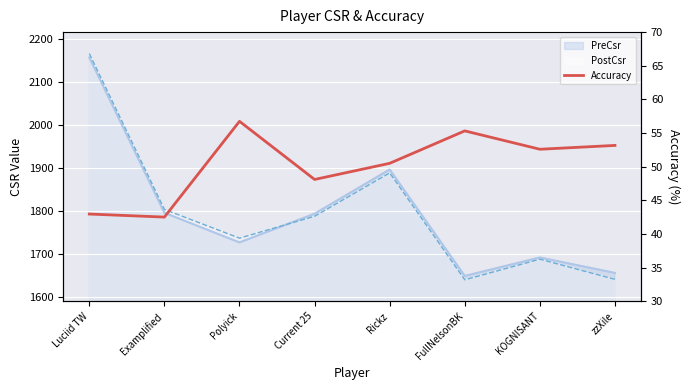

List the labels in order of value, smallest first.

Examplified, Luciid TW, Current 25, Rickz, KOGNISANT, zzXile, FullNelsonBK, Polyick